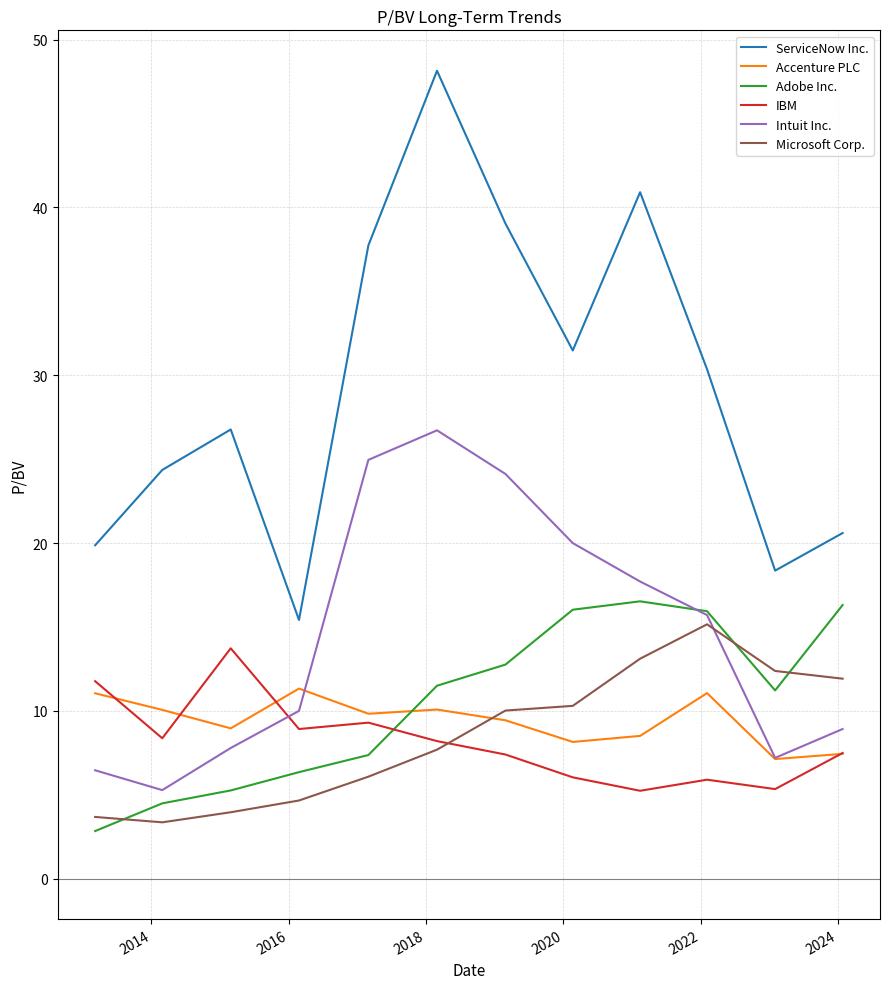

What is the minimum value for IBM?

5.2